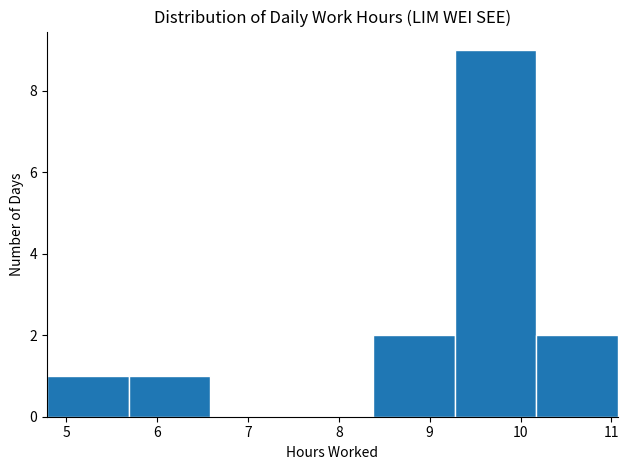

How tall is the bar that spans 5.7 to 6.6 on the x-axis? Neither the bar edges nor the heights are printed on the chart, so give them approximately, as read against the axes.

1